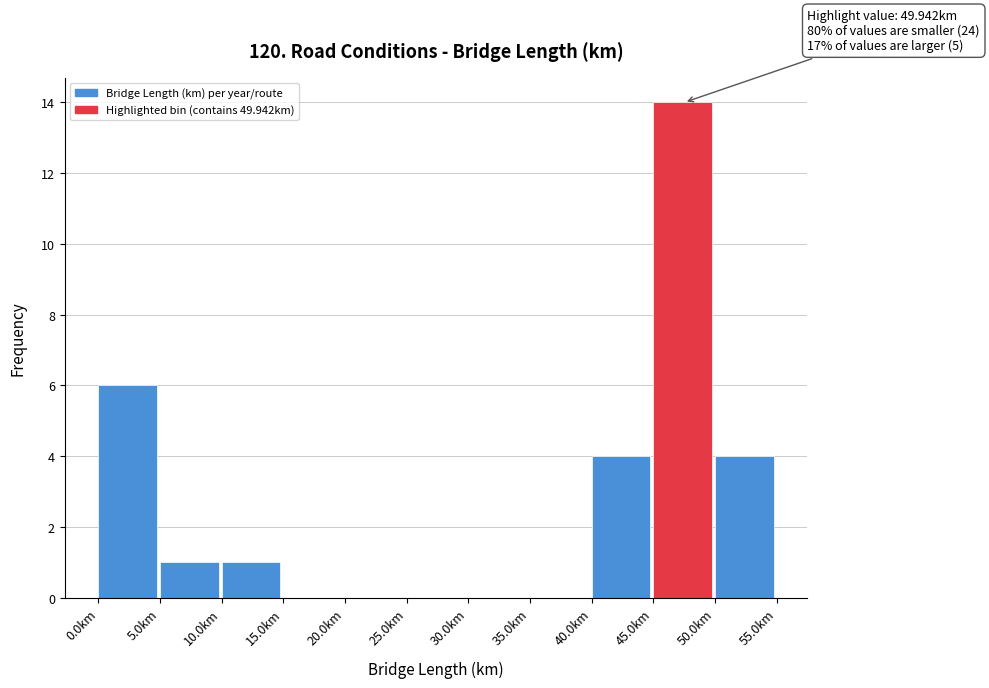

Over which range of the x-axis is the bar tallest?

45 to 50